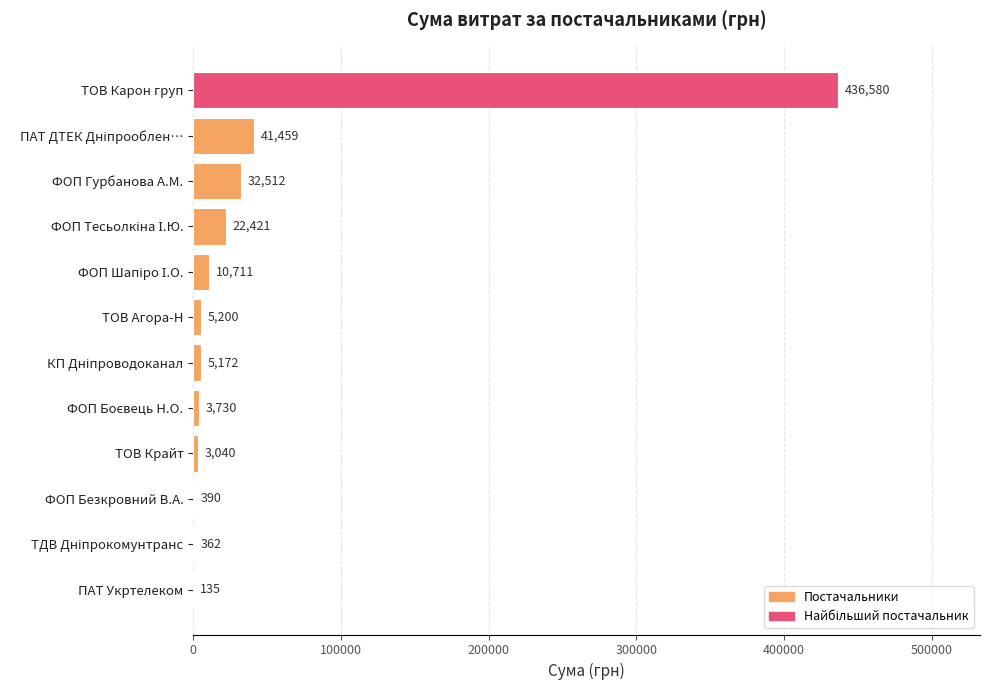

Between ФОП Гурбанова А.М. and ТОВ Крайт, which is larger?

ФОП Гурбанова А.М.